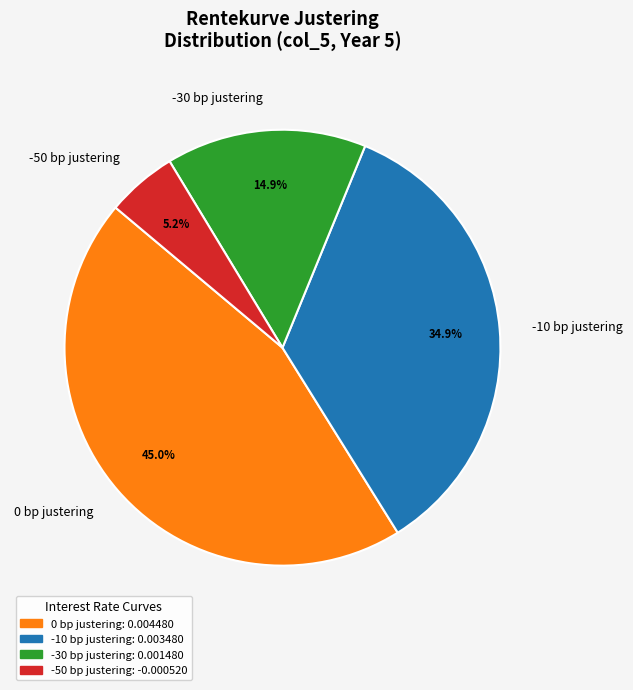

To the nearest percent, what is the difference between the largest and smallest slice percentages?

40%